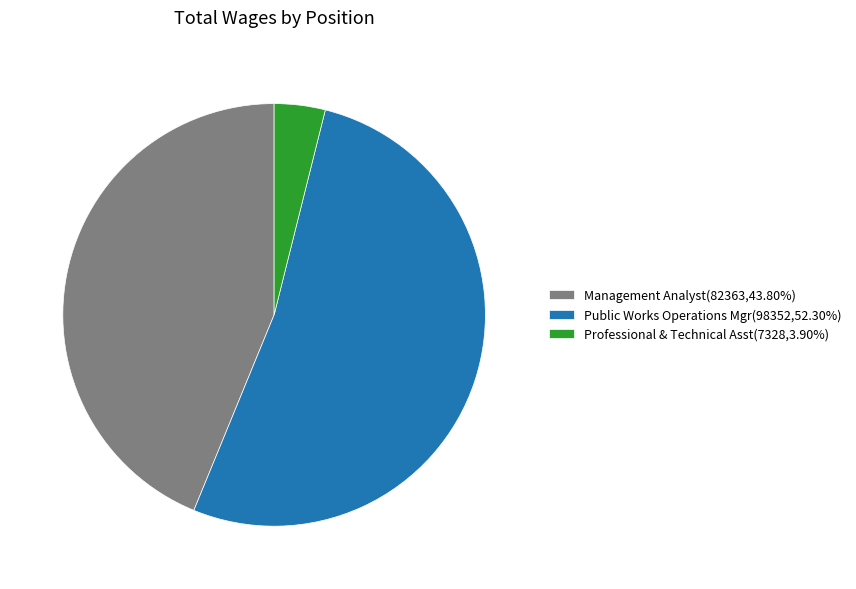

Is the sum of Public Works Operations Mgr(98352,52.30%) and Management Analyst(82363,43.80%) greater than half?

Yes